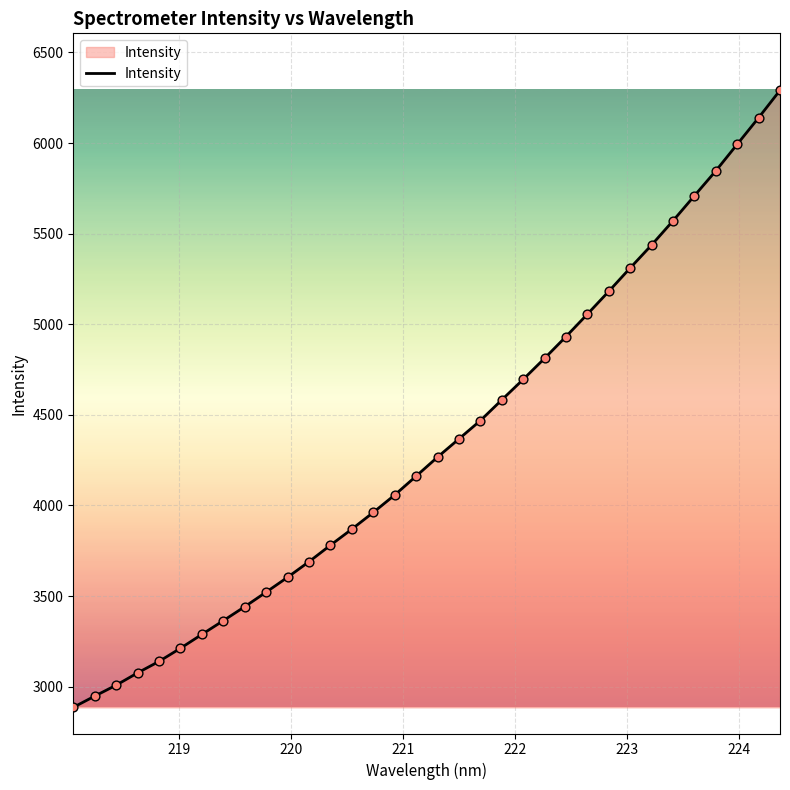

What is the difference between the maximum and minimum values?

3405.3